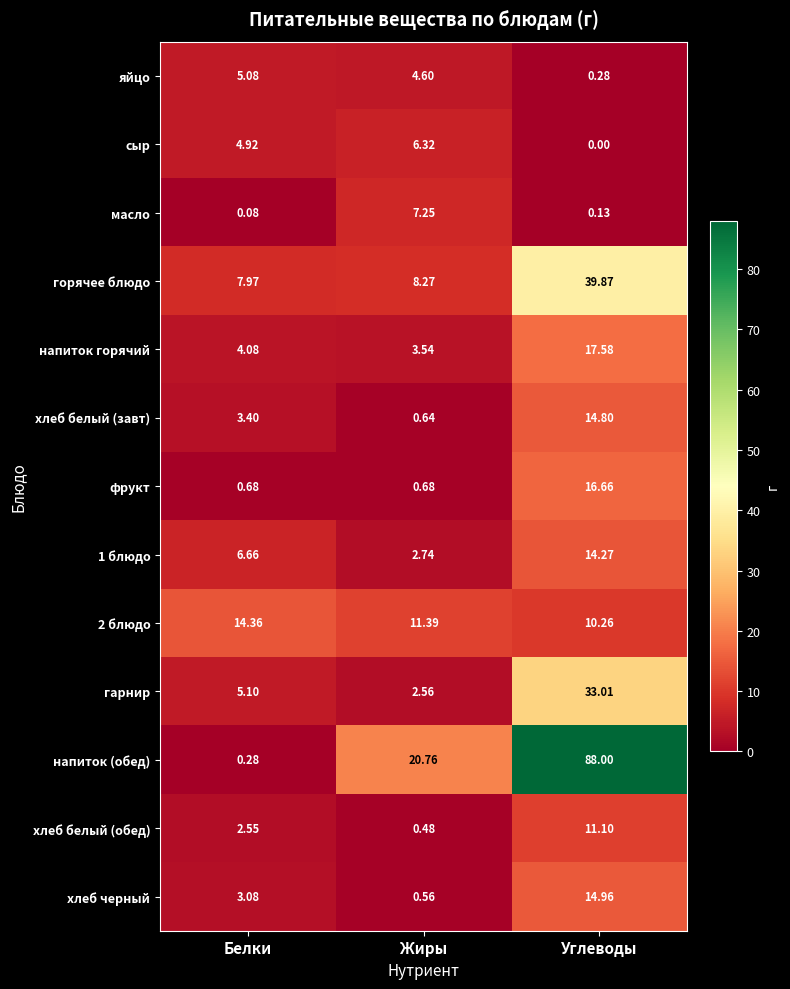

Between Жиры and Углеводы, which series saw the biggest shift?

напиток (обед)